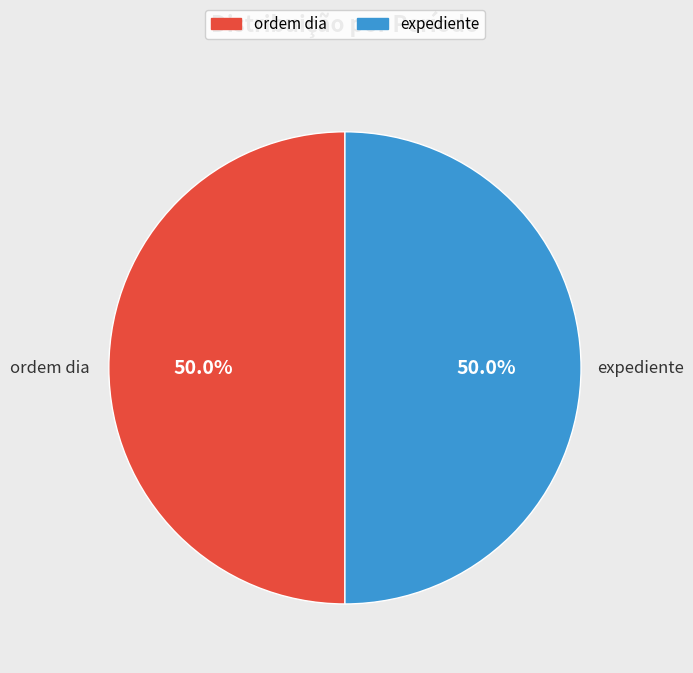

Combined, what portion of the pie is ordem dia and expediente?

100.0%